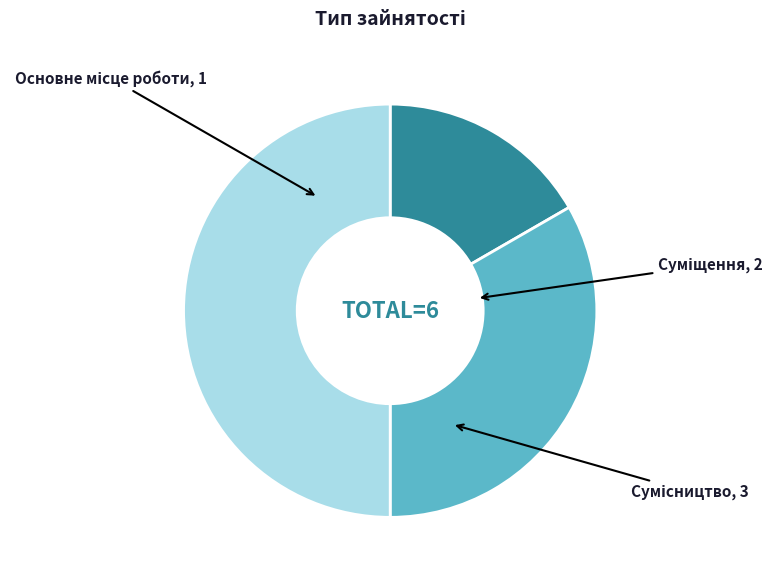

How many segments does this pie chart have?

3